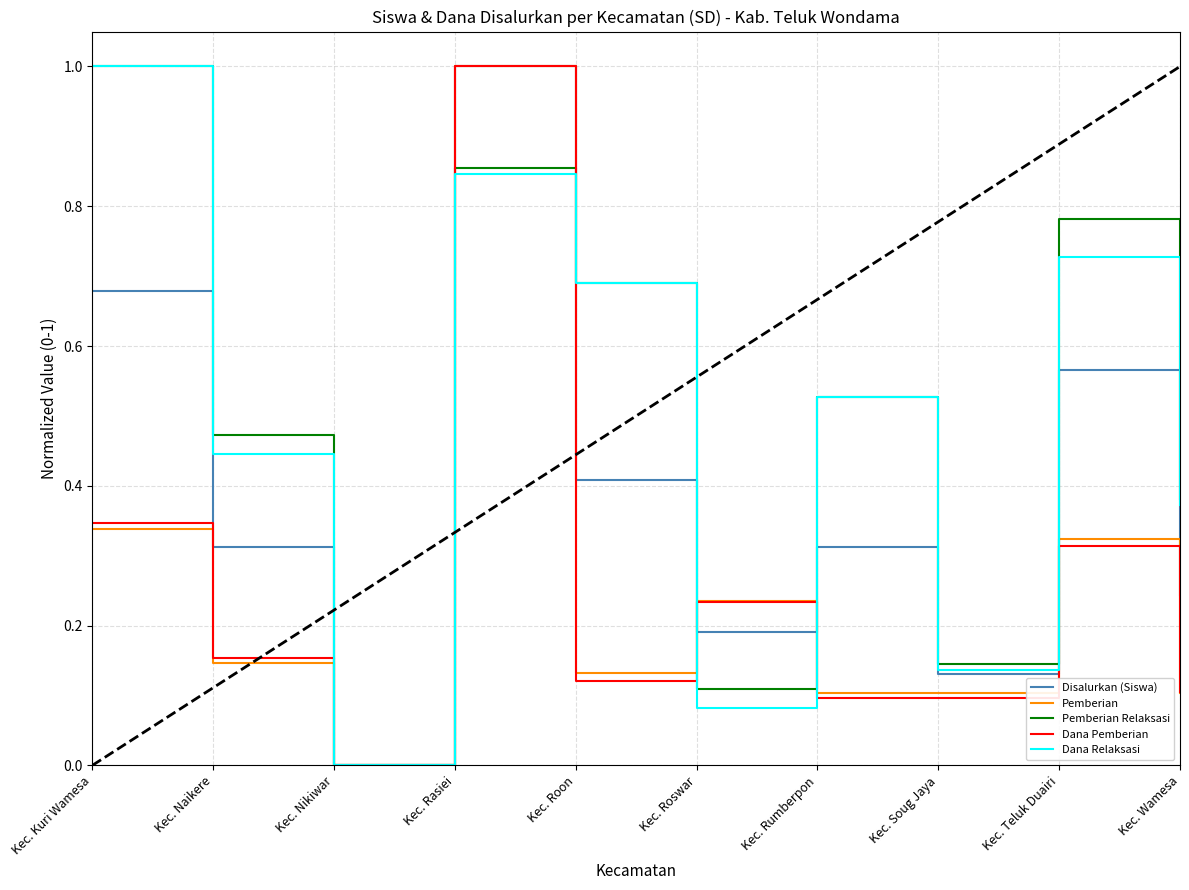

Which series has the largest total across all categories?

Pemberian Relaksasi